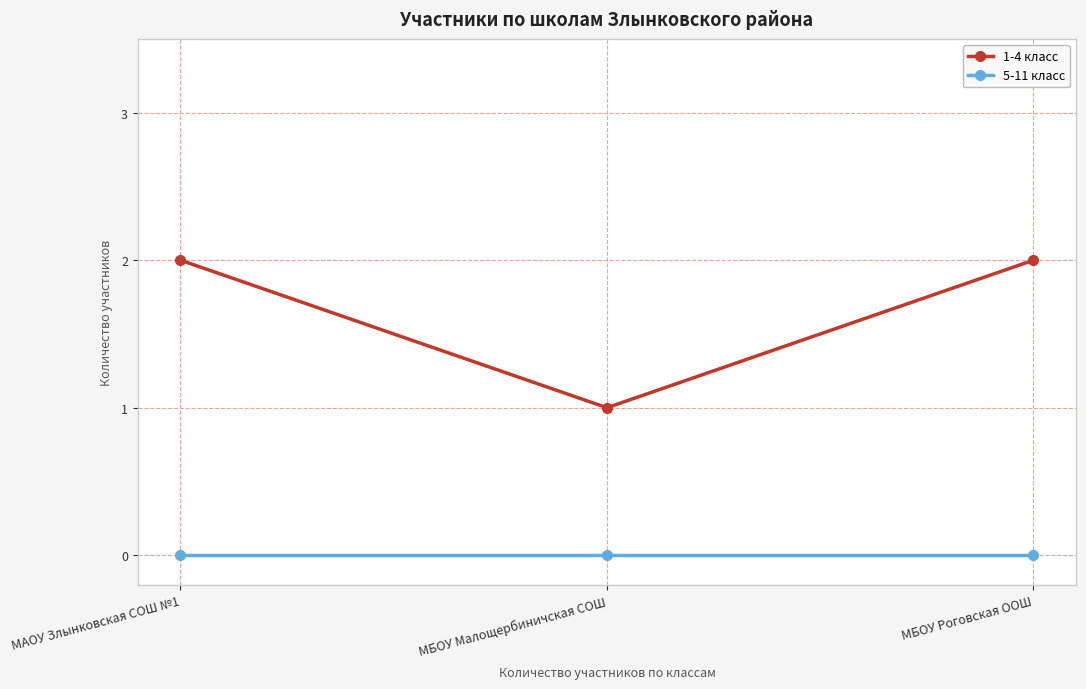

What is the label of the 2nd point from the left?

МБОУ Малощербиничская СОШ